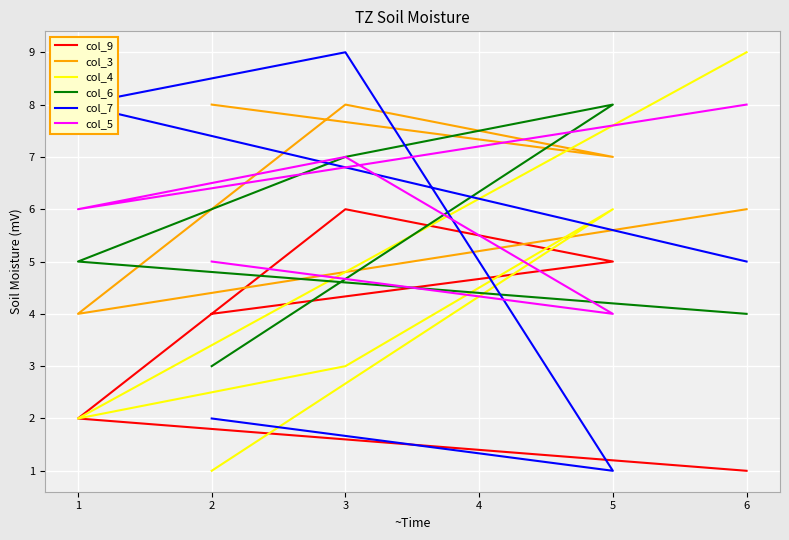

In col_7, how many points are higher than both neighbors (excluding endpoints)?

1